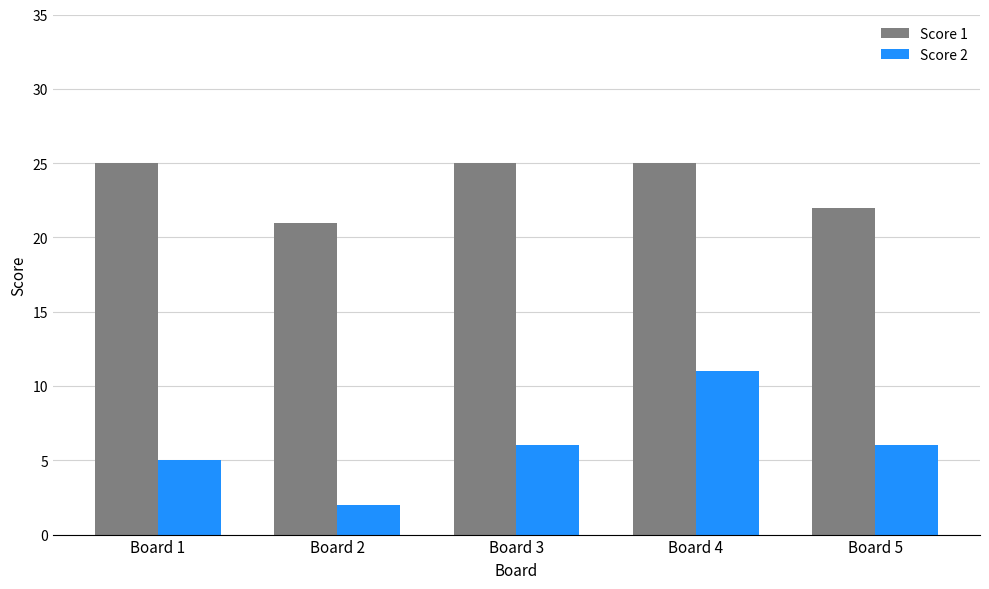

Are the bars horizontal?

No